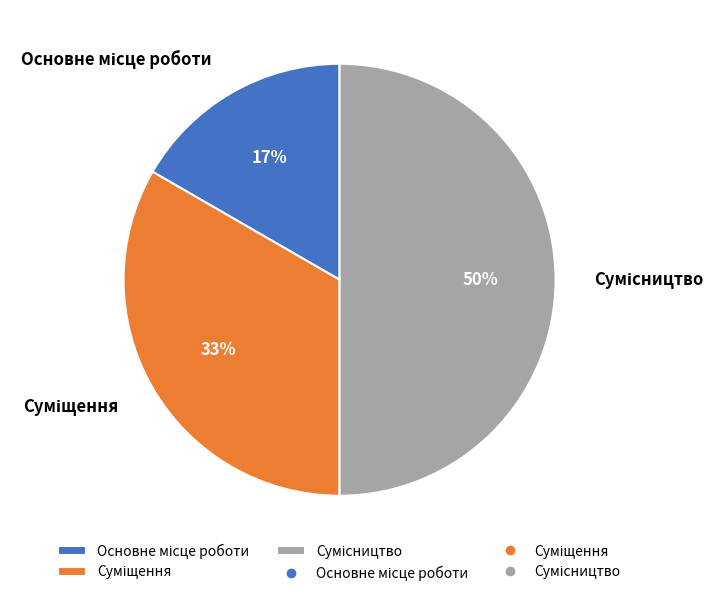

To the nearest percent, what is the average slice percentage?

33%